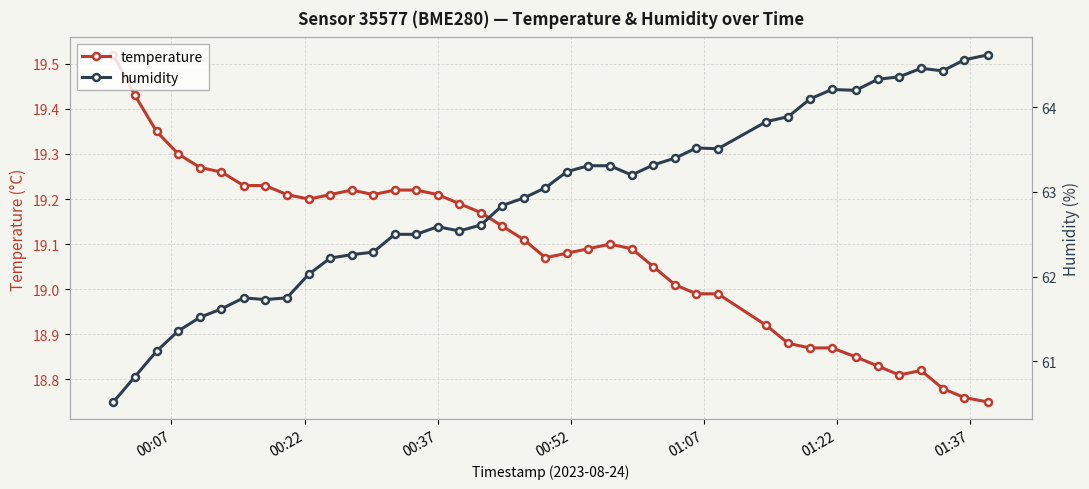

True or false: humidity and temperature cross at least once.

False